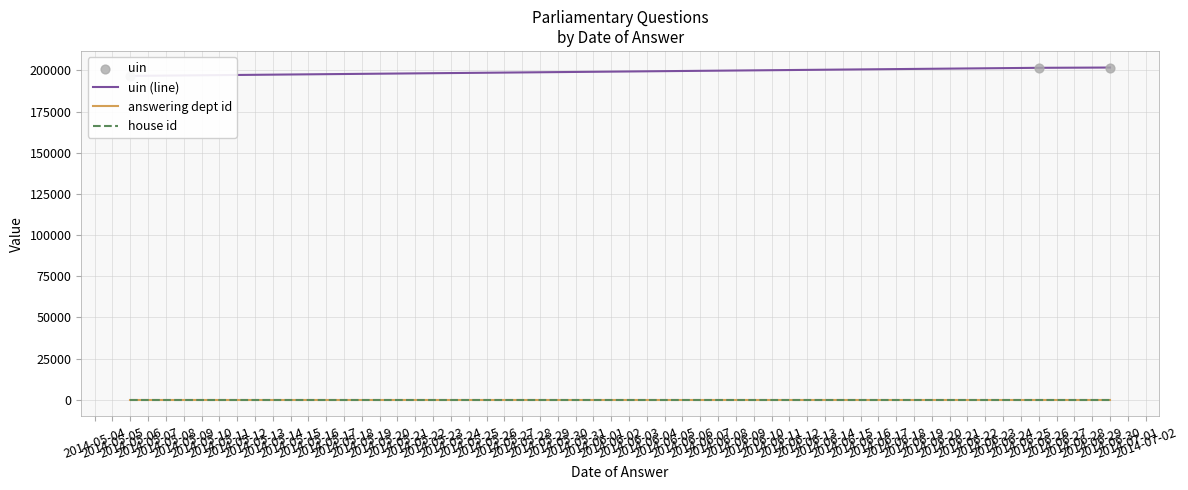

Which series has the widest spread of Y values?

uin (line)